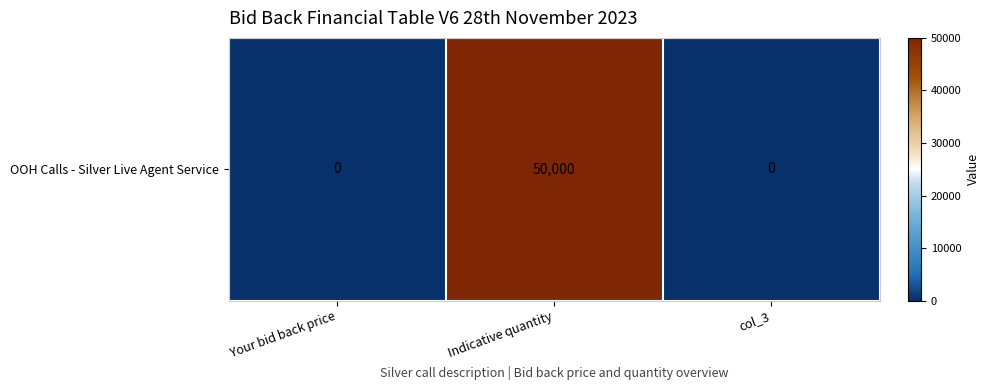

The chart shows a value of 69151 at Indicative quantity. True or false?

False